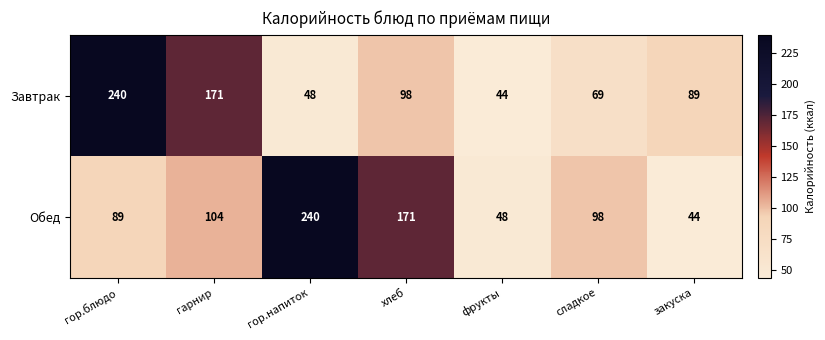

List the series in order of their overall mean, lowest first.

Завтрак, Обед